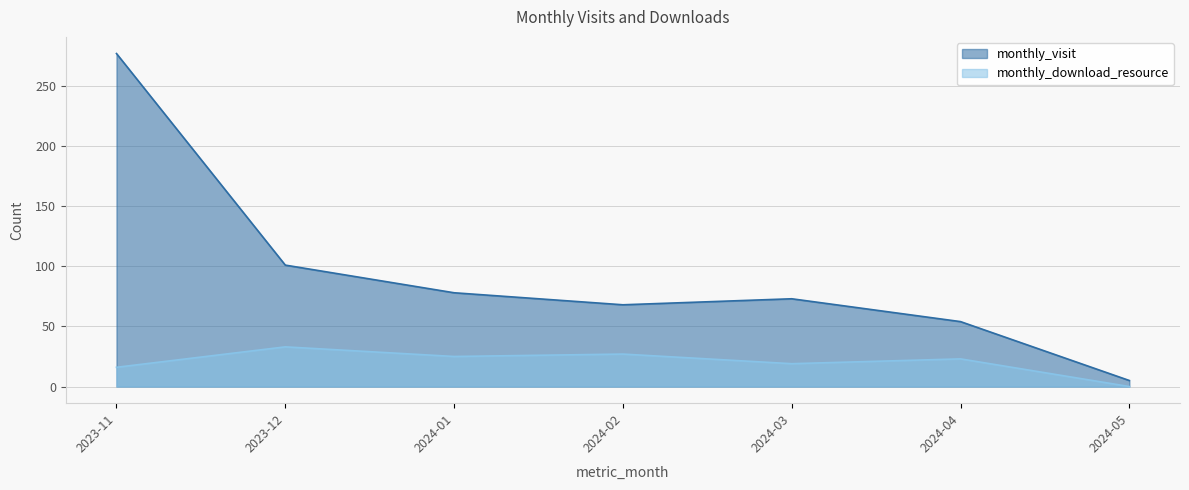

The monthly_visit series shows 5 at 2024-05. True or false?

True